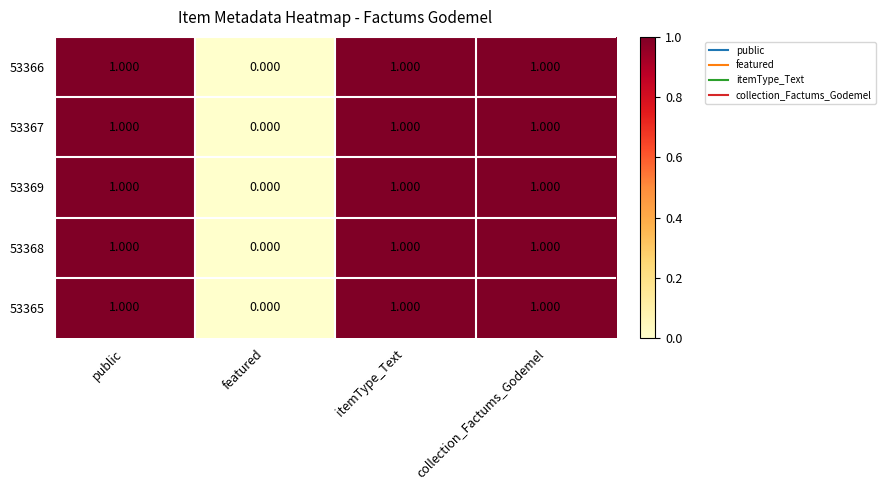

Which label corresponds to the smallest value in the chart?

featured